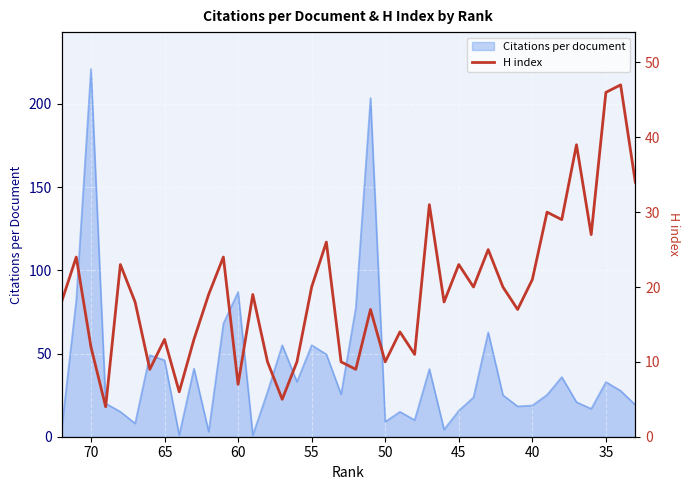

What is the minimum value shown in the chart?

4